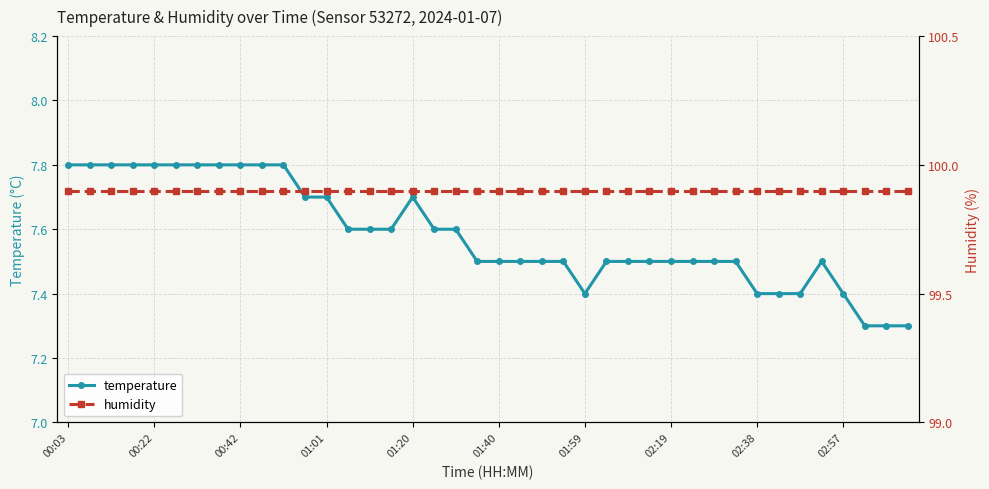

What is the greatest value displayed?

99.9